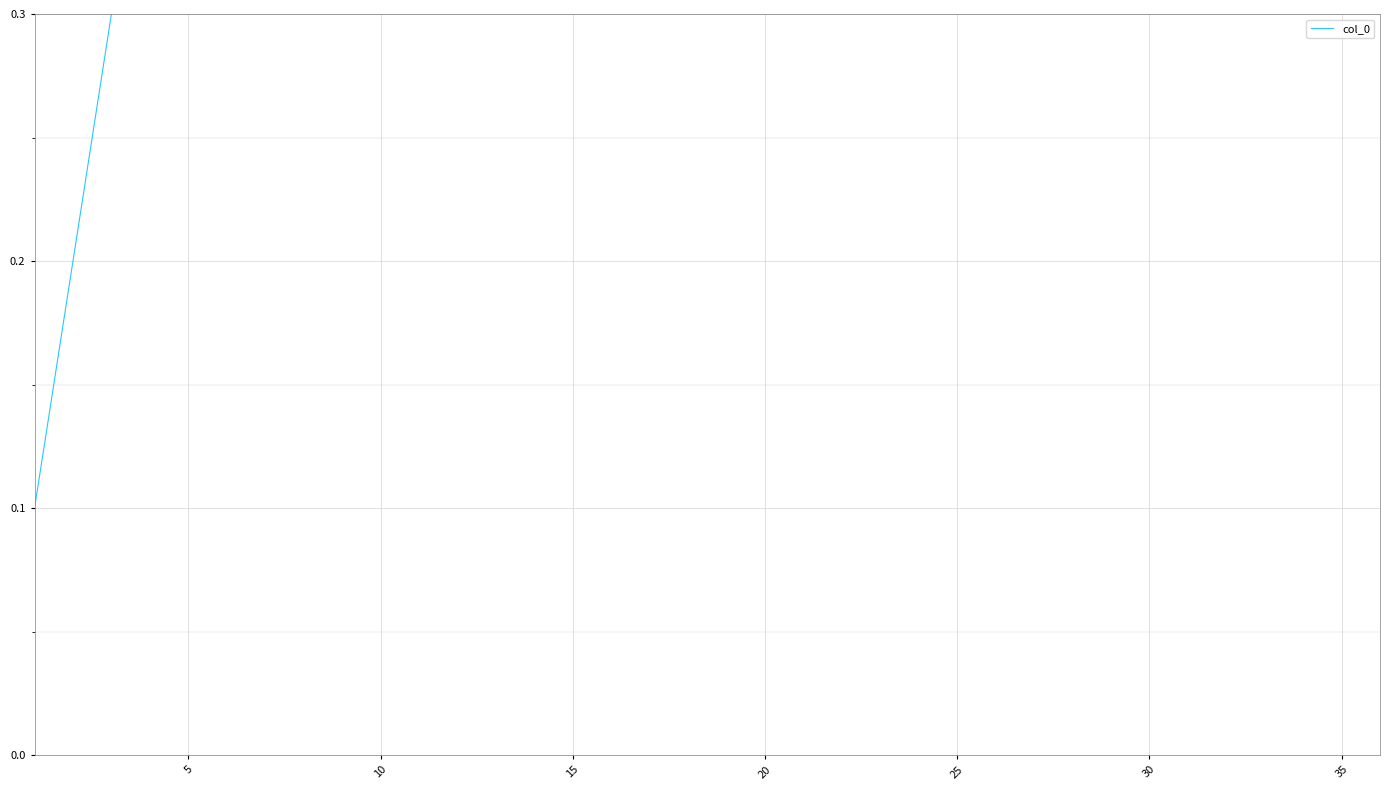

The chart shows a value of 0.9 at 32. True or false?

False